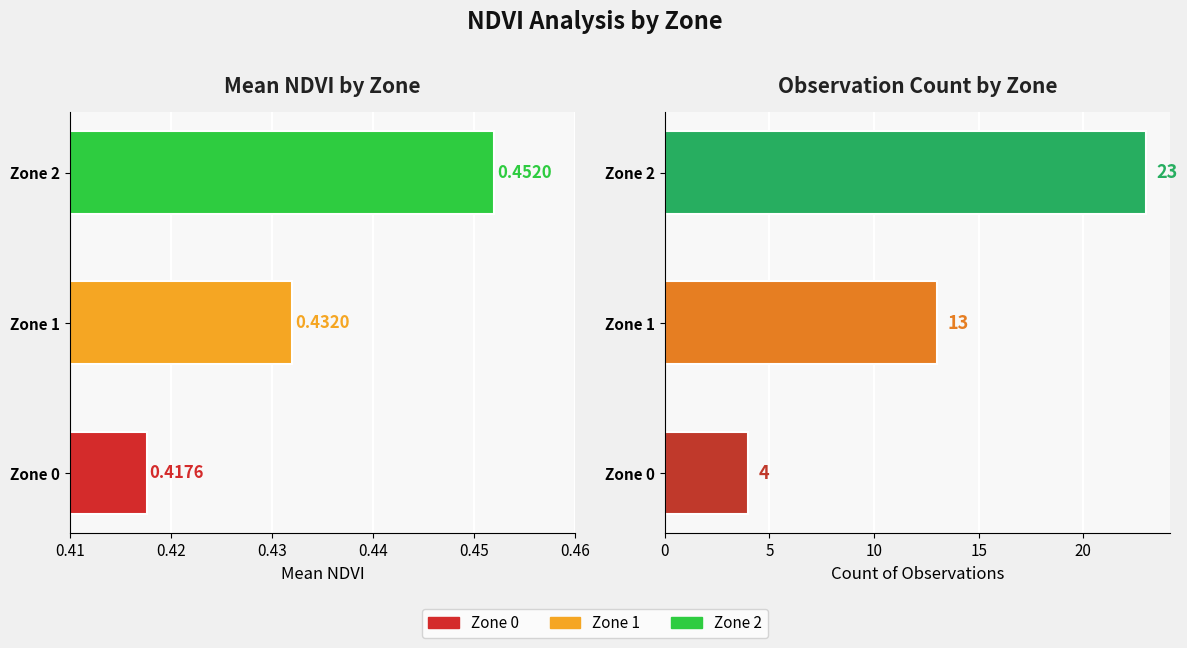

Reading right to left, extract all data points from this chart.

Mean NDVI: 0.5	0.4	0.4
Count: 23.0	13.0	4.0